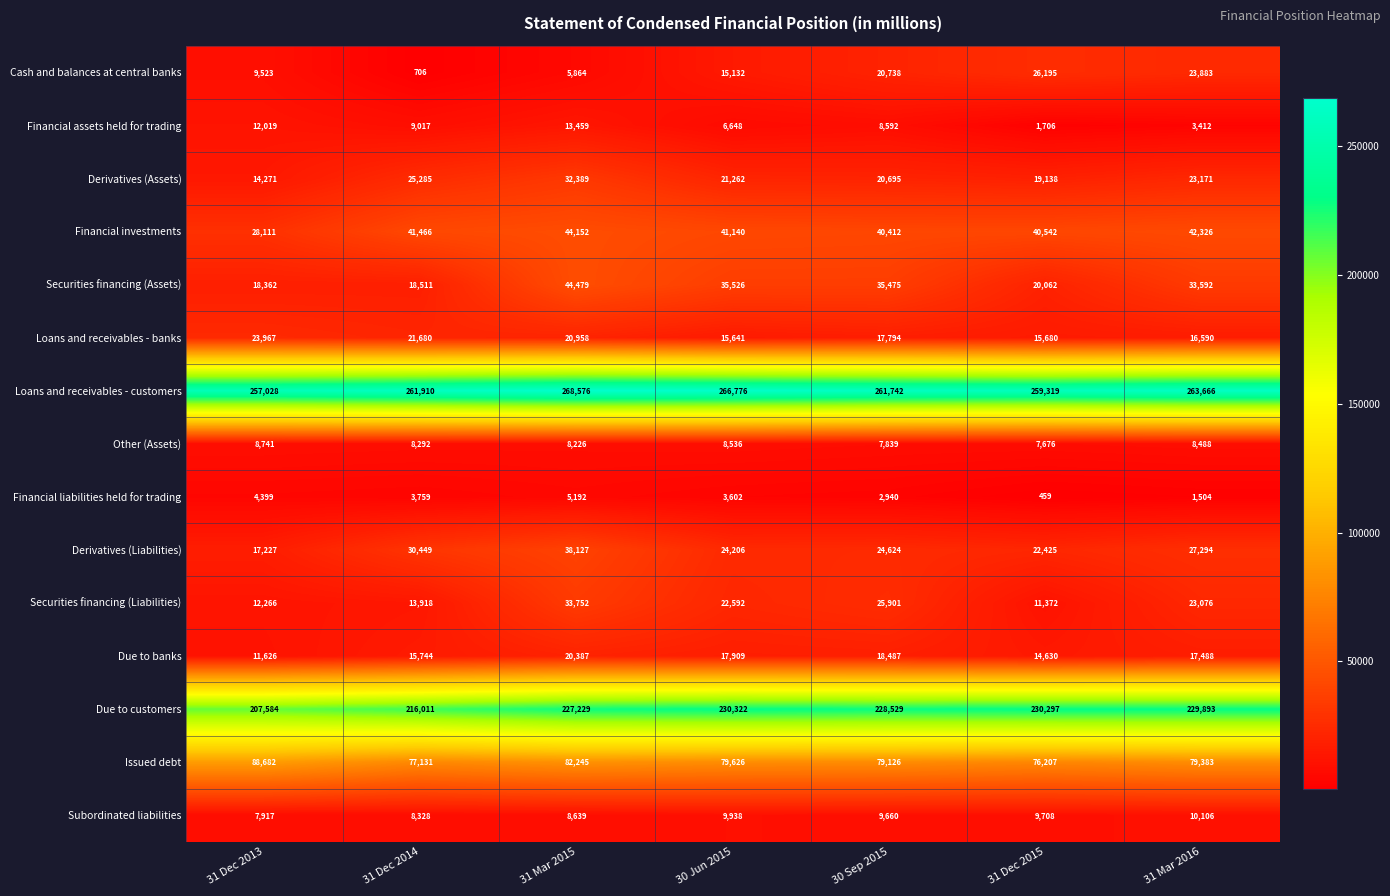

The value of Due to customers at 31 Dec 2015 is 230297. True or false?

True